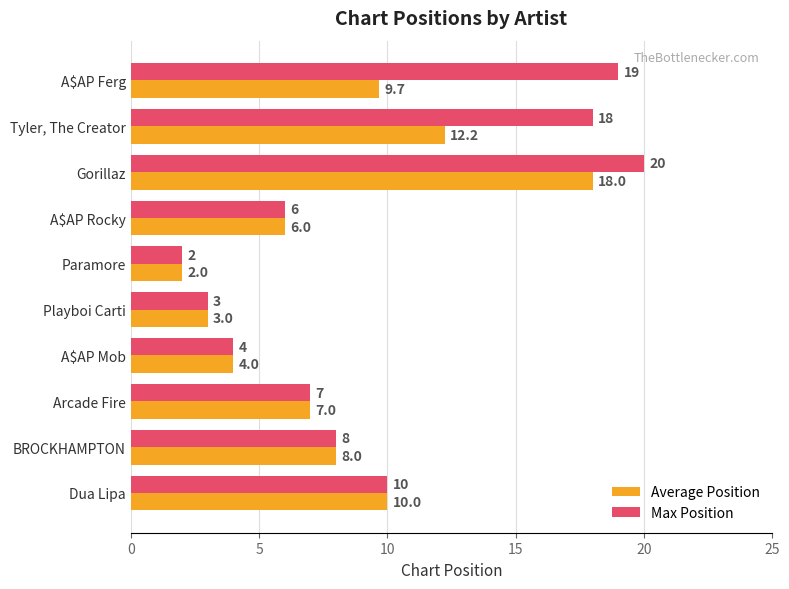

How many data points in Average Position are less than 8?

5